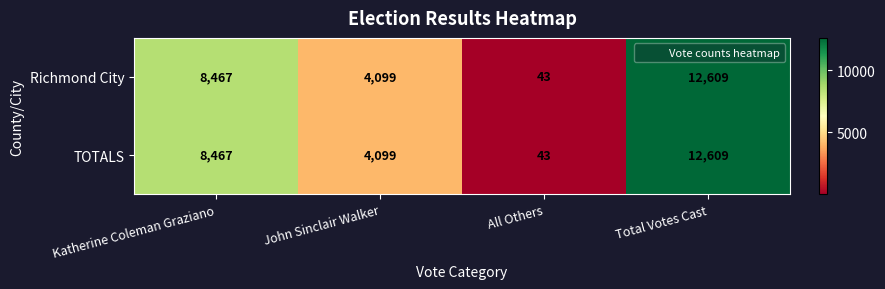

Is the value of TOTALS at Katherine Coleman Graziano greater than the value of Richmond City at Total Votes Cast?

No